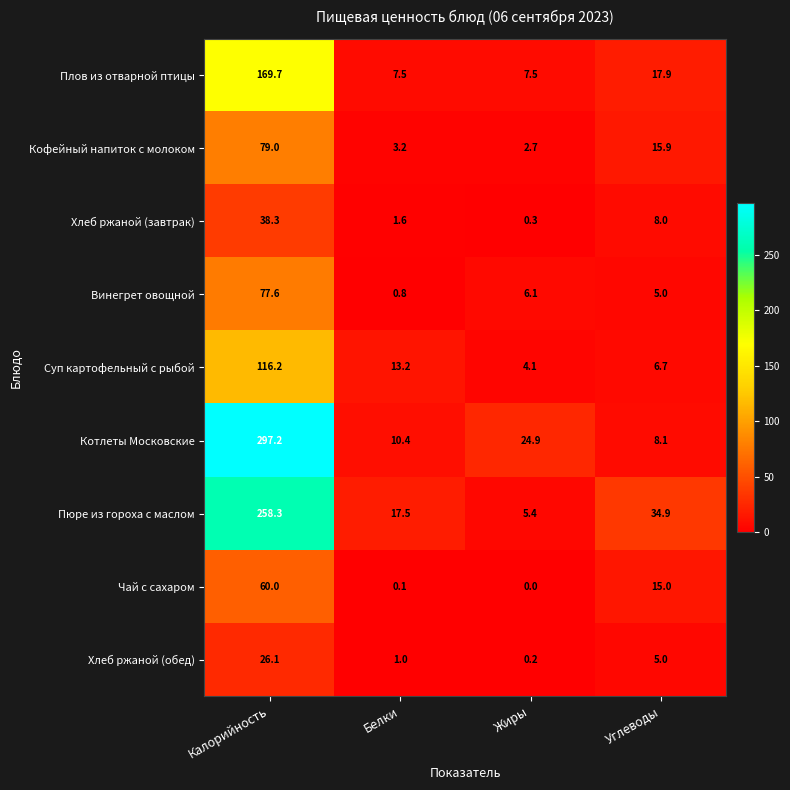

What is the sum of the Пюре из гороха с маслом values at Углеводы and Калорийность?

293.2